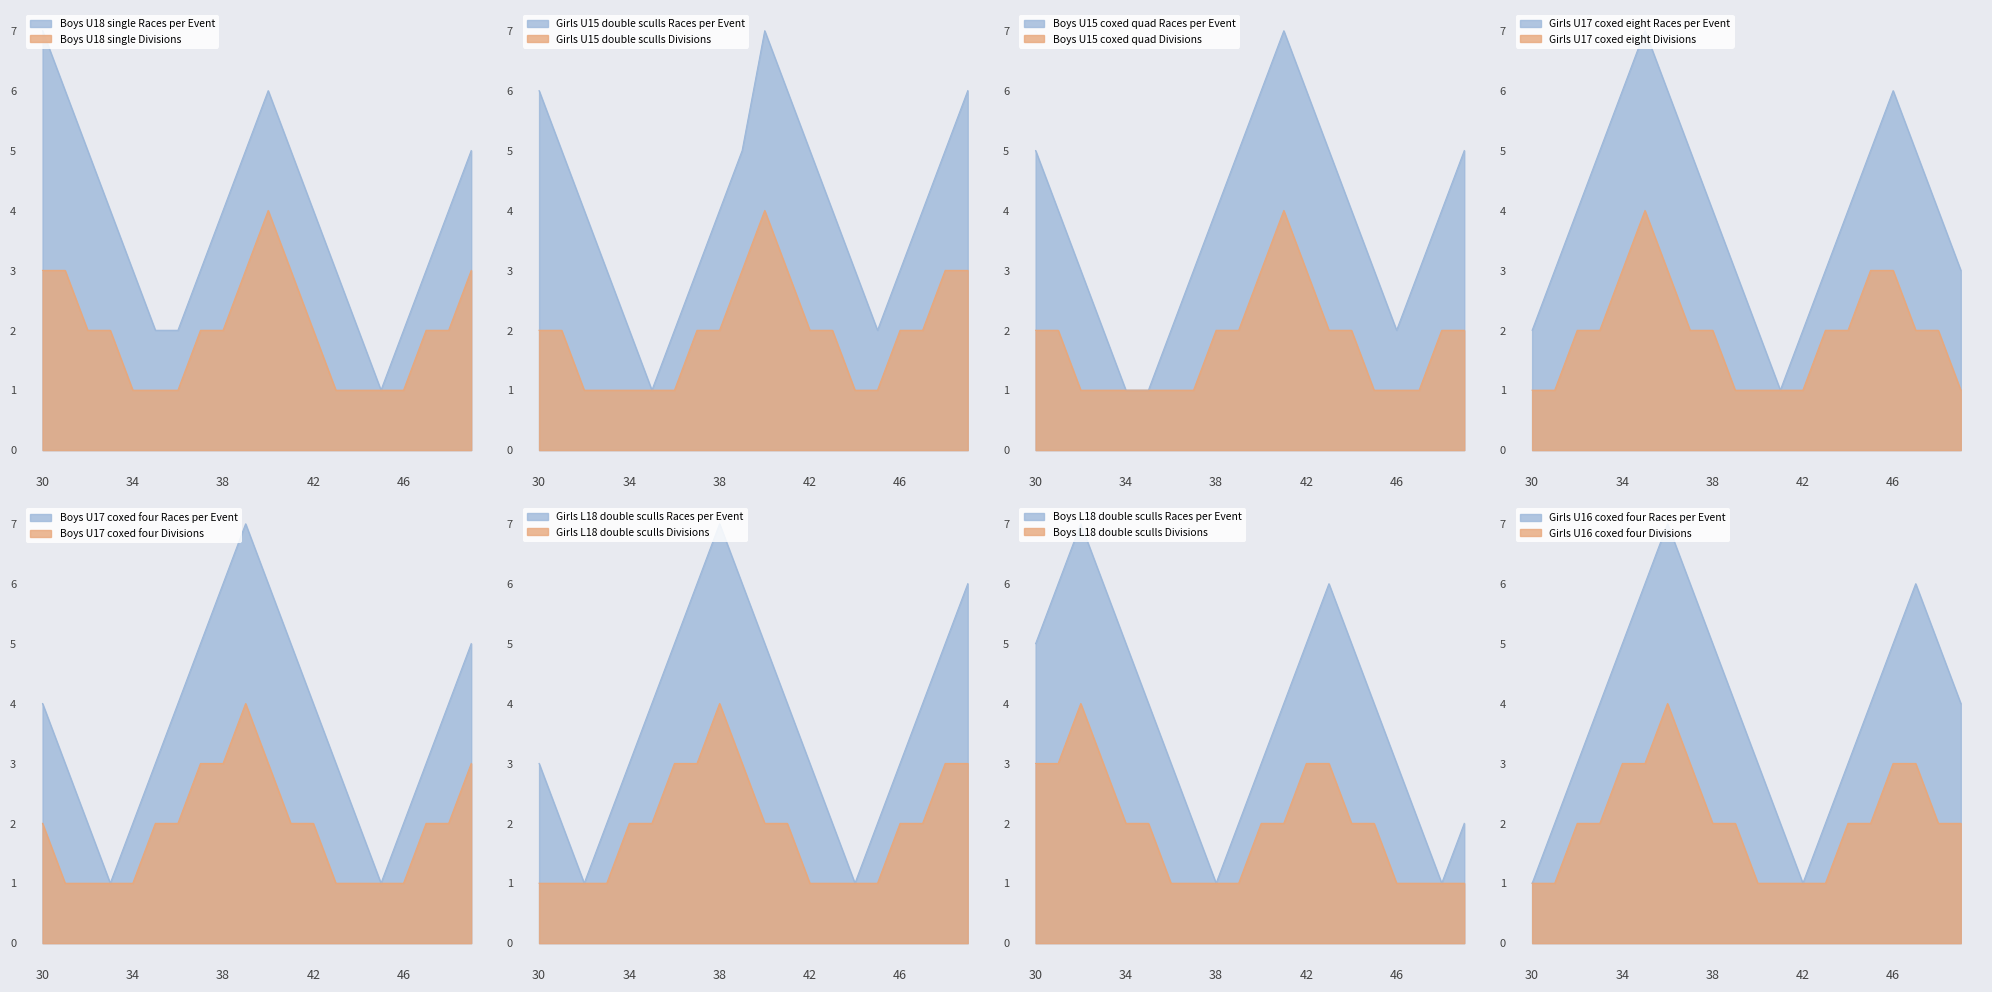

Is the value of Races per Event (Heats) at 34 greater than the value of Divisions at 48?

Yes